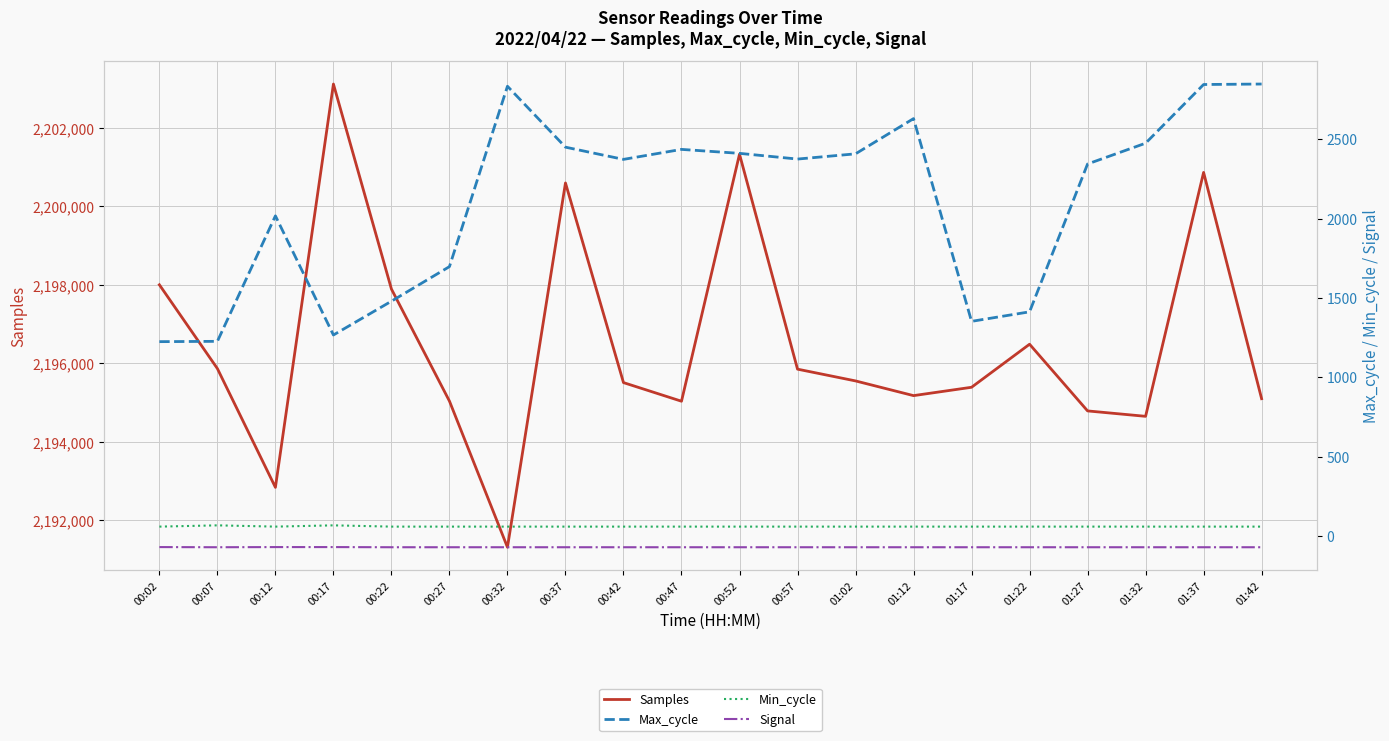

Between 00:47 and 01:42, which series saw the biggest shift?

Max_cycle